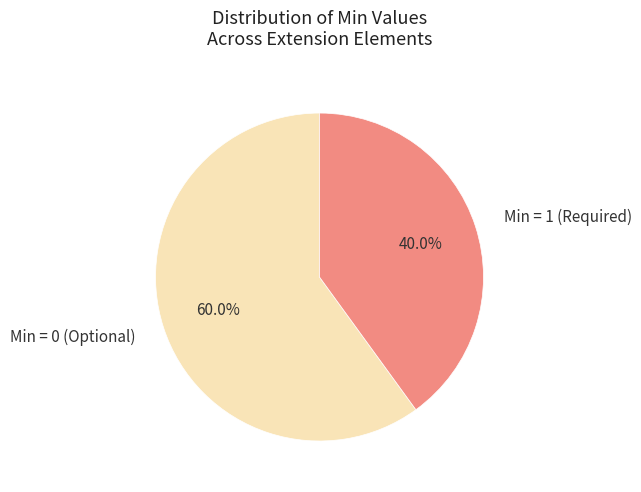

Approximately how many times larger is the value at Min = 1 (Required) compared to Min = 0 (Optional)?

0.7